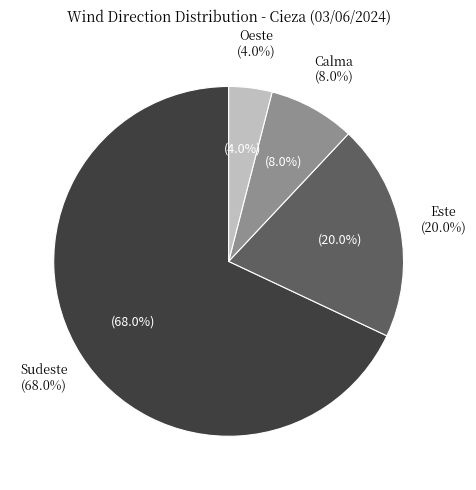

The Calma slice represents 1% of the pie. True or false?

False